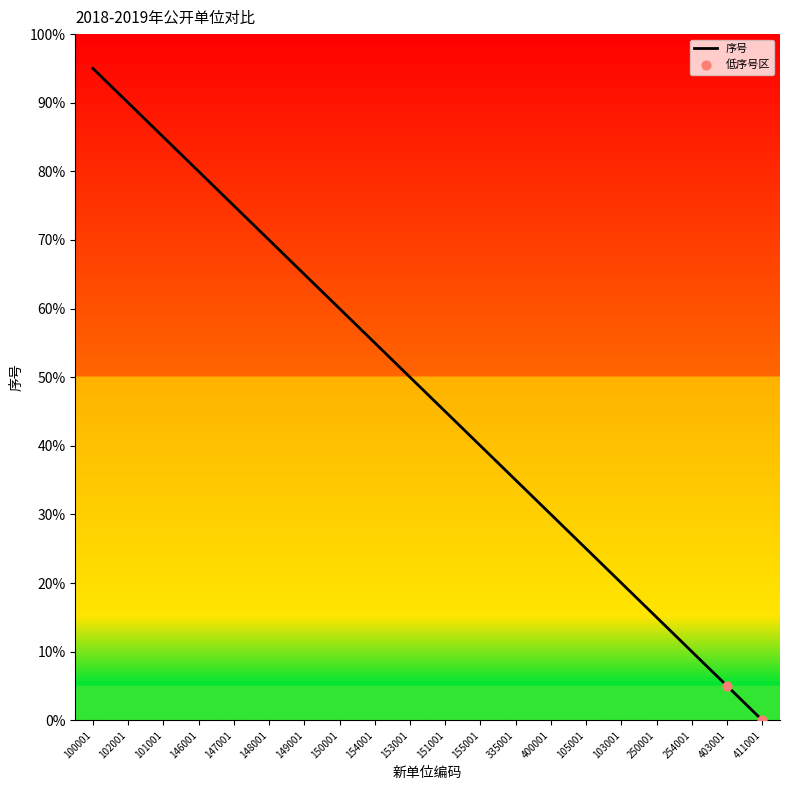

What is the change in value from 154001 to 411001?

-55.0